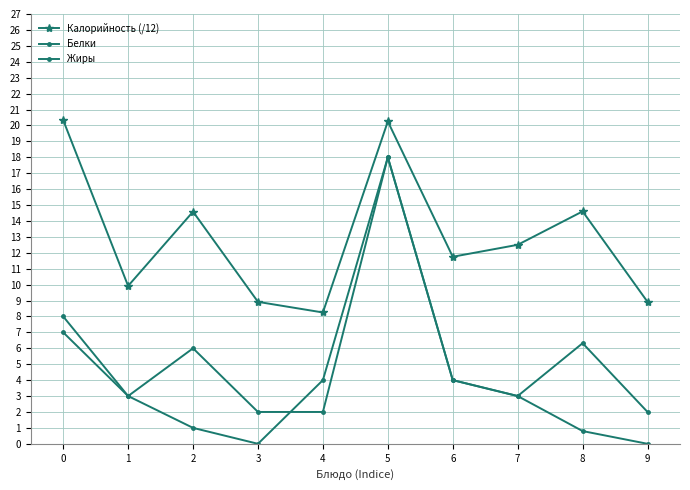

Count the number of categories in the chart.

10